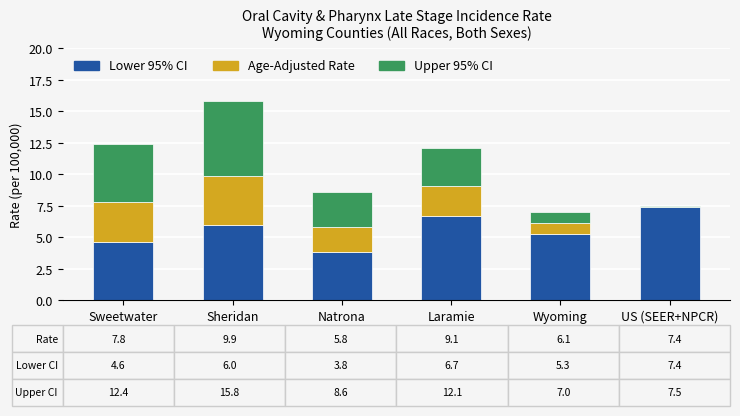

What is the total value across all series at Laramie?

12.1